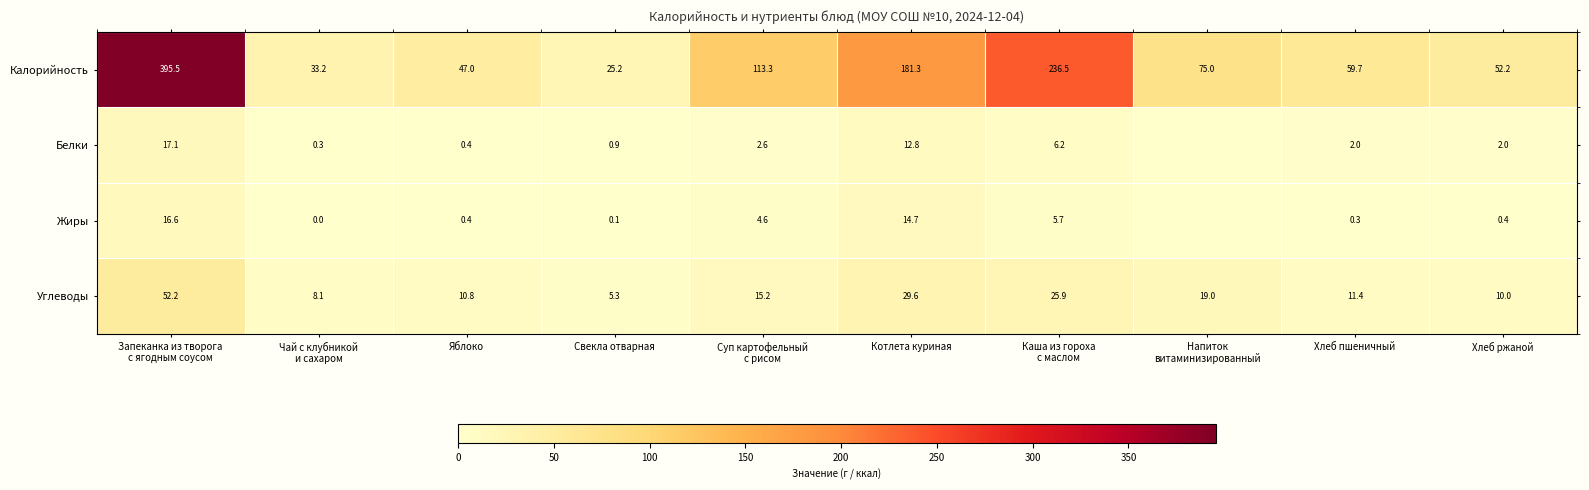

What is the sum of the Жиры values at Свекла отварная and Яблоко?

0.5